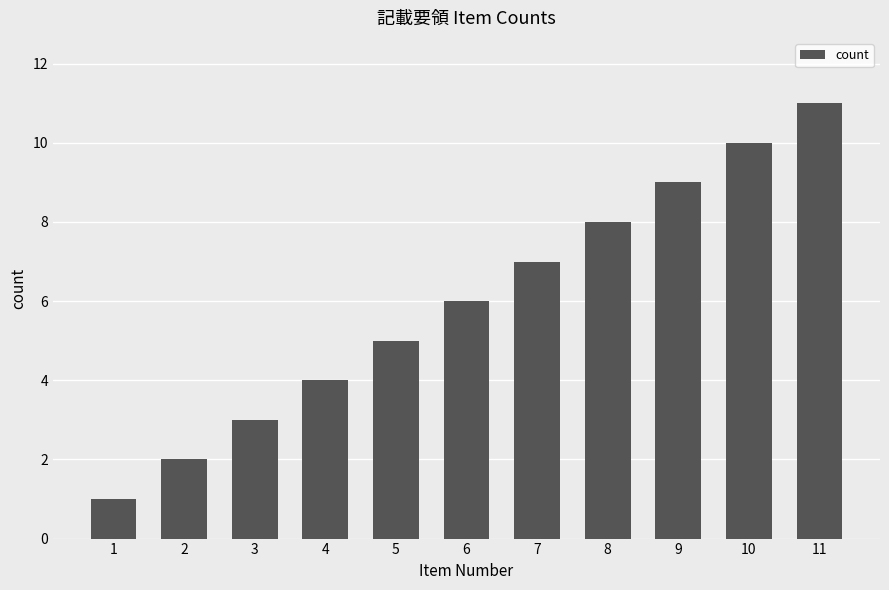

What is the change in value from 6 to 10?

+4